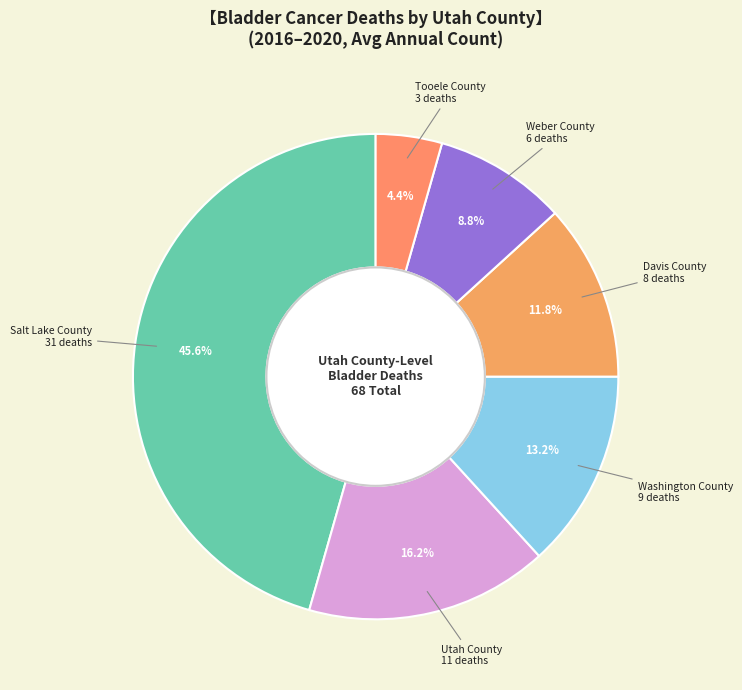

What is the ratio of the value at Weber County to the value at Tooele County?

2.0